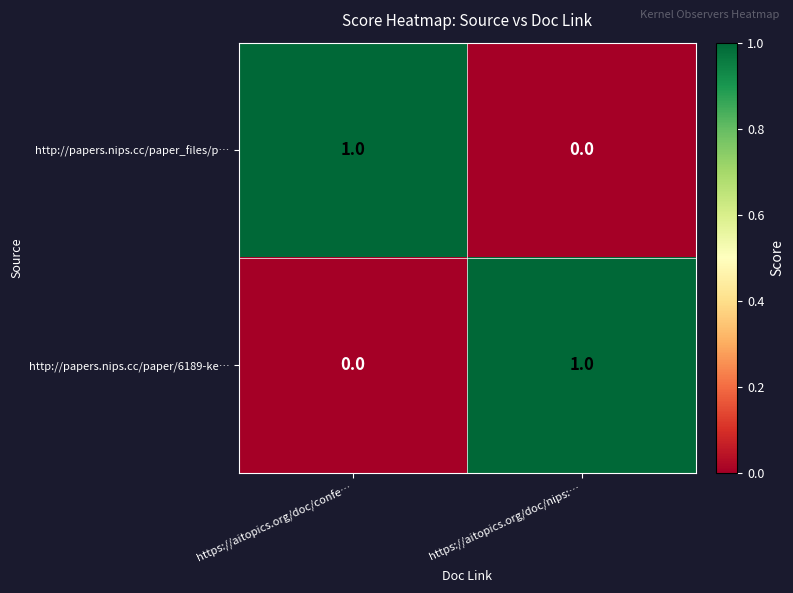

True or false: http://papers.nips.cc/paper/6189-ke… has a value of 1 at https://aitopics.org/doc/nips:….

True